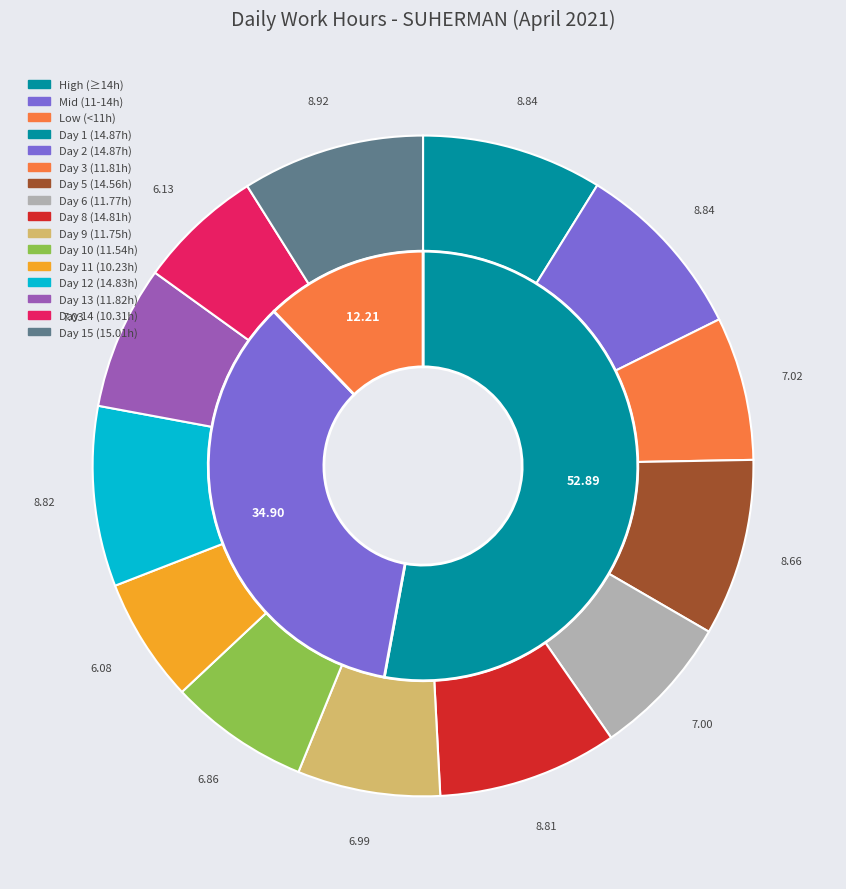

Count the number of slices in the pie.

13